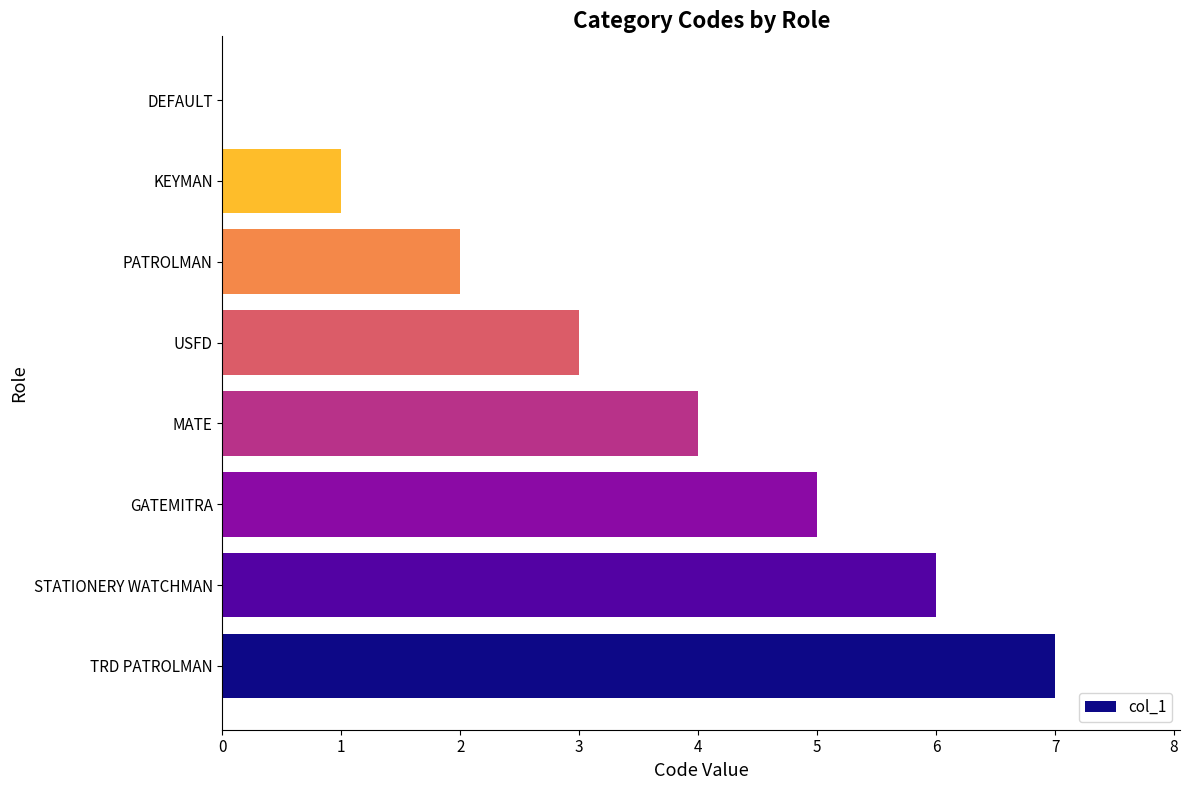

What is the sum of all values?

28